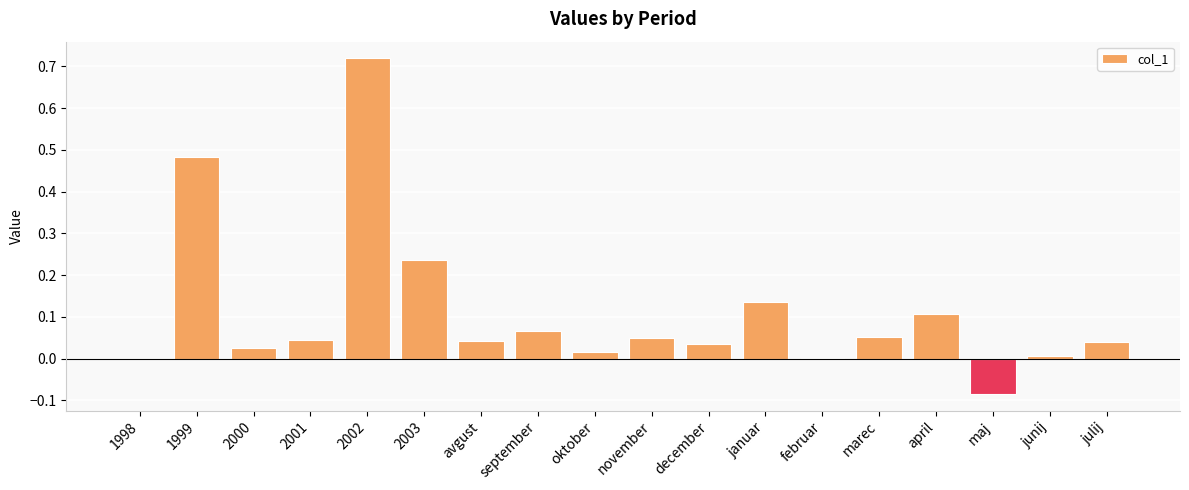

How many data points does each series have?

18